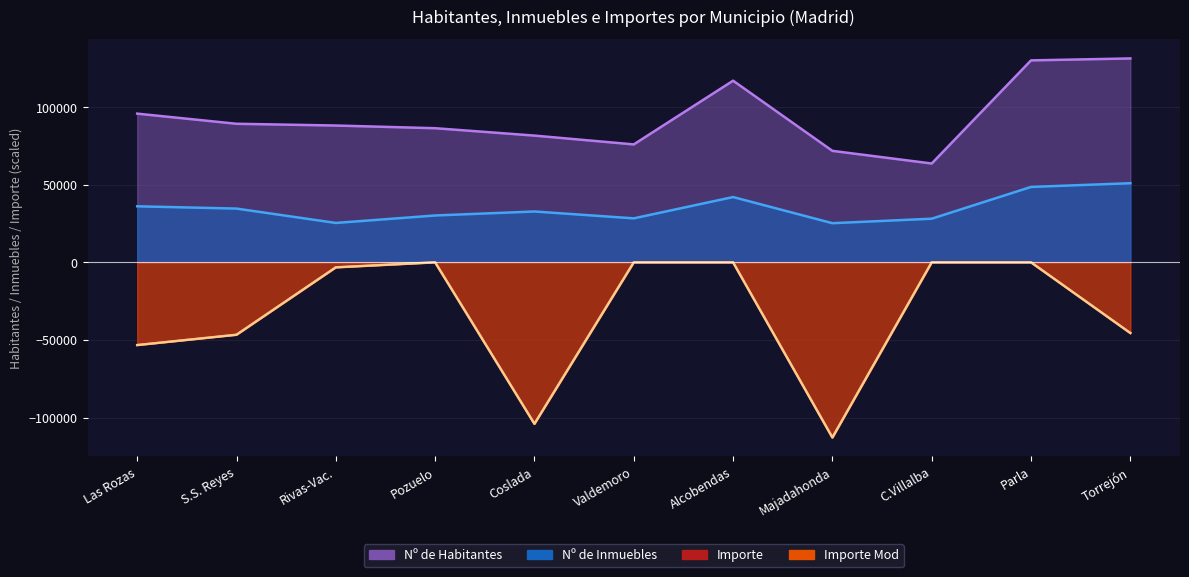

How many lines are shown in the chart?

4